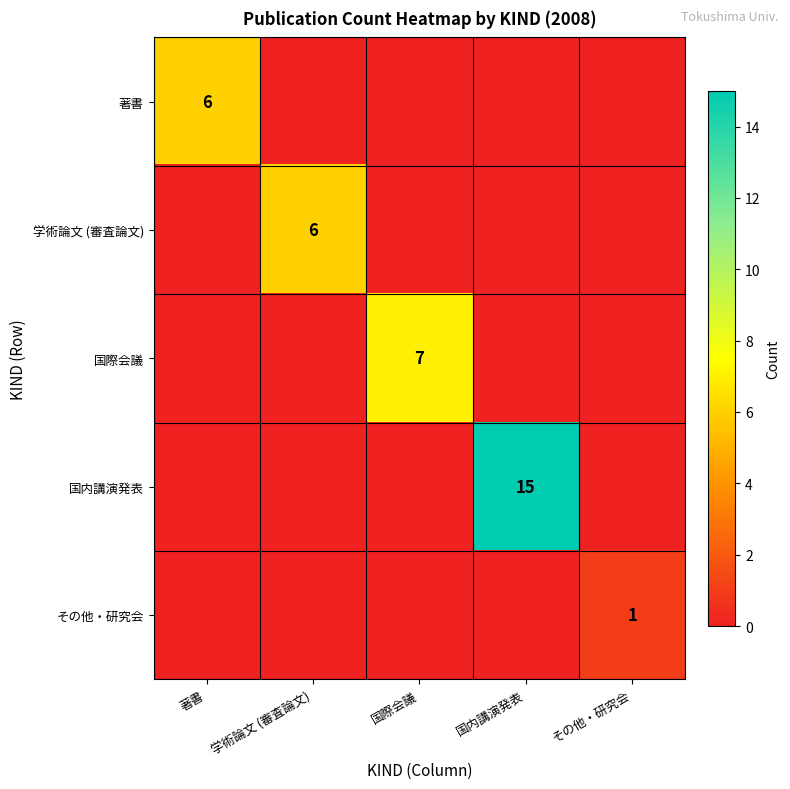

True or false: 学術論文 (審査論文) has a value of -3 at 国内講演発表.

False